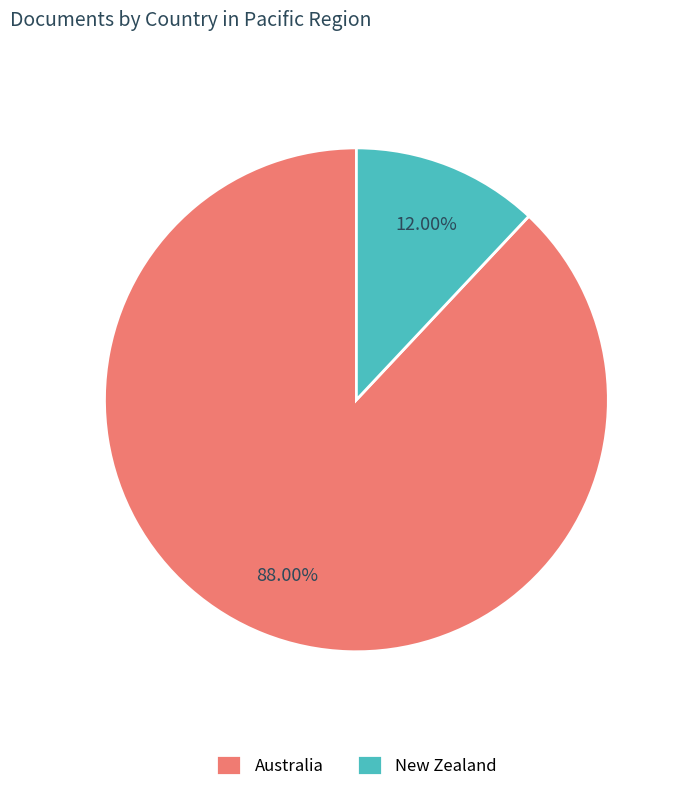

What is the largest slice in the pie chart?

Australia